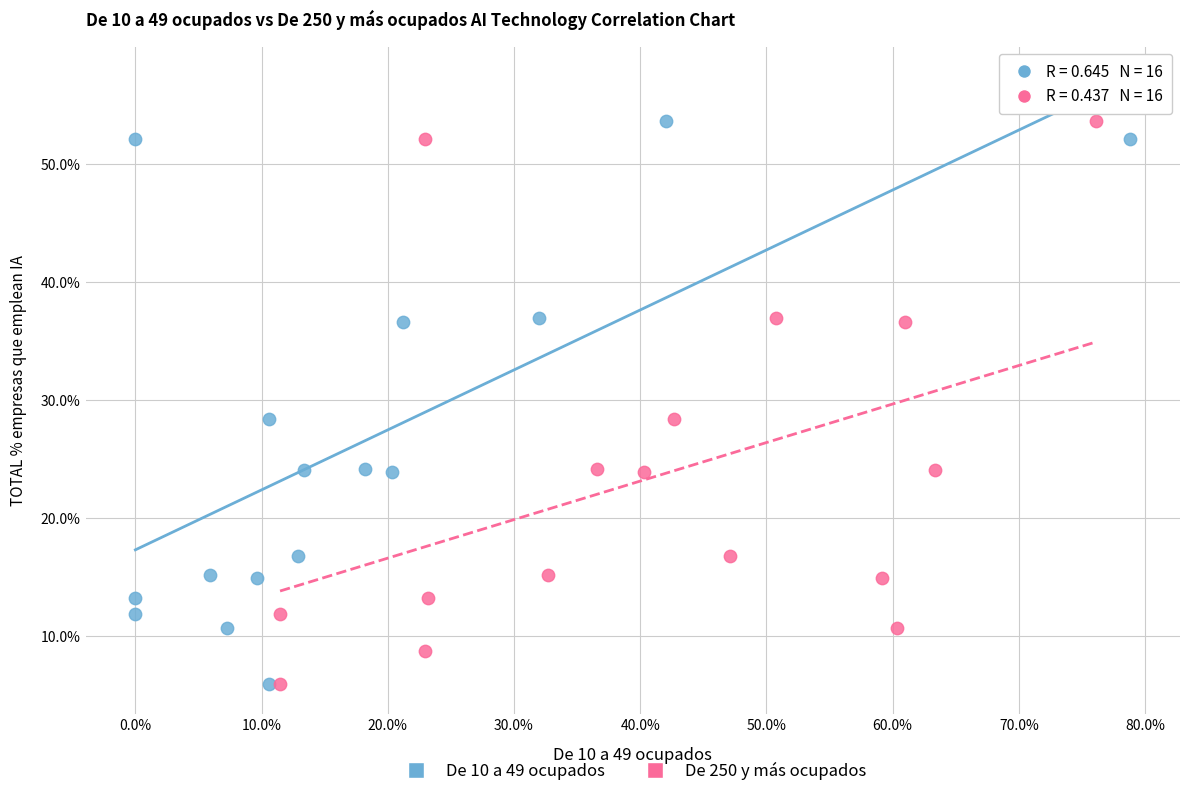

What are all the series names shown in the legend?

De 10 a 49 ocupados, De 250 y más ocupados